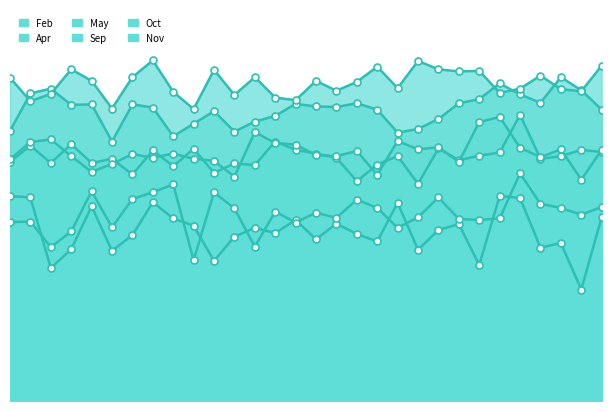

The value of Sep at 2006 is 61.2. True or false?

True